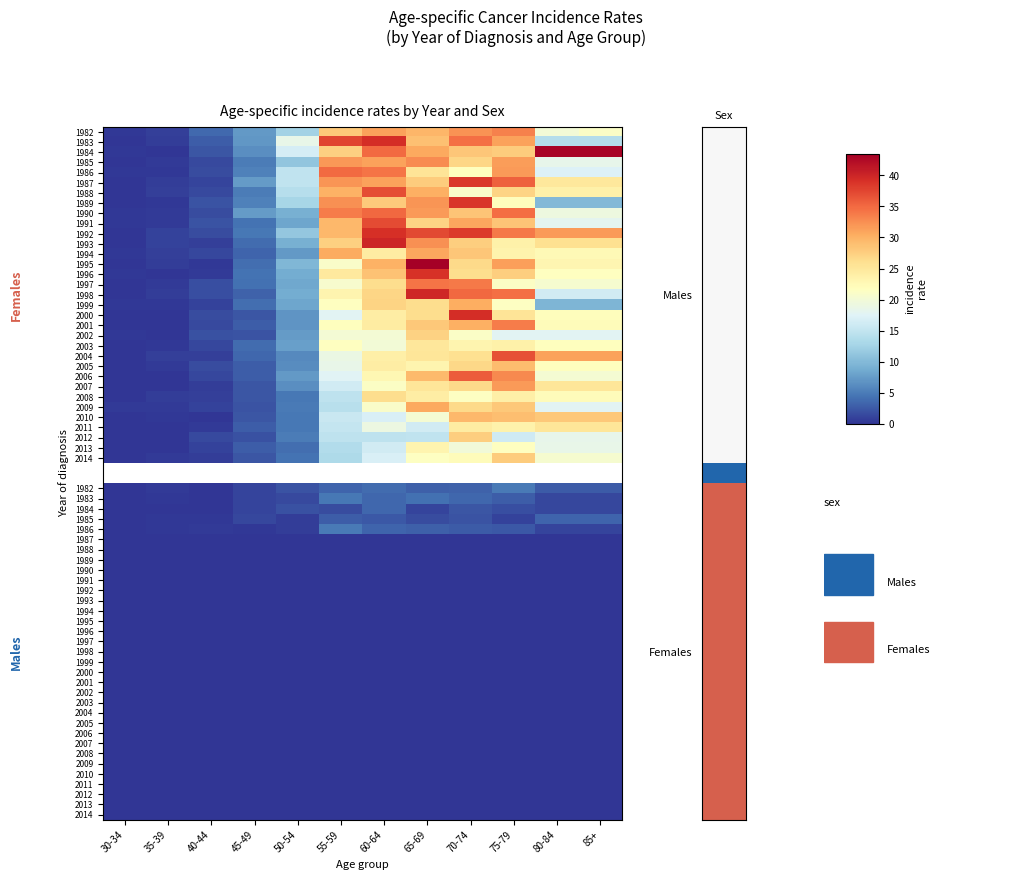

Is it true that 1986 equals 4.9 at 1?

True